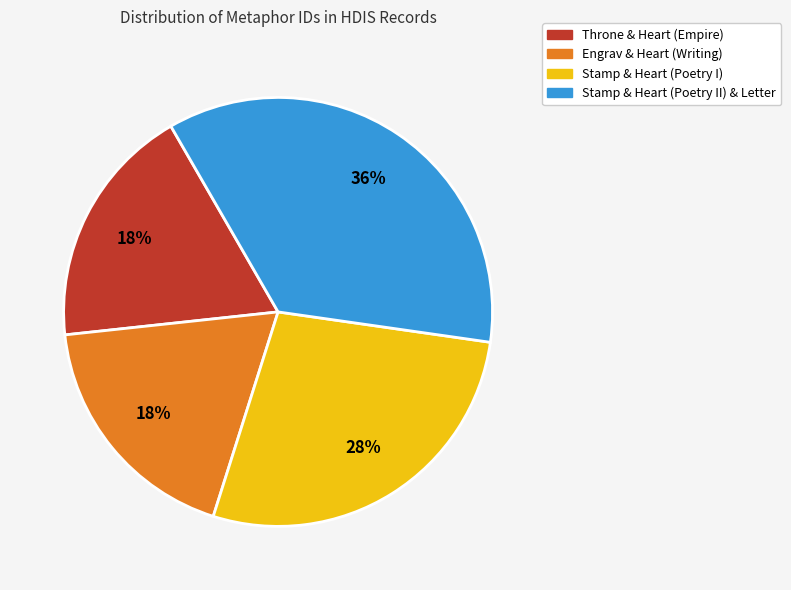

Is there a majority slice in this chart?

No